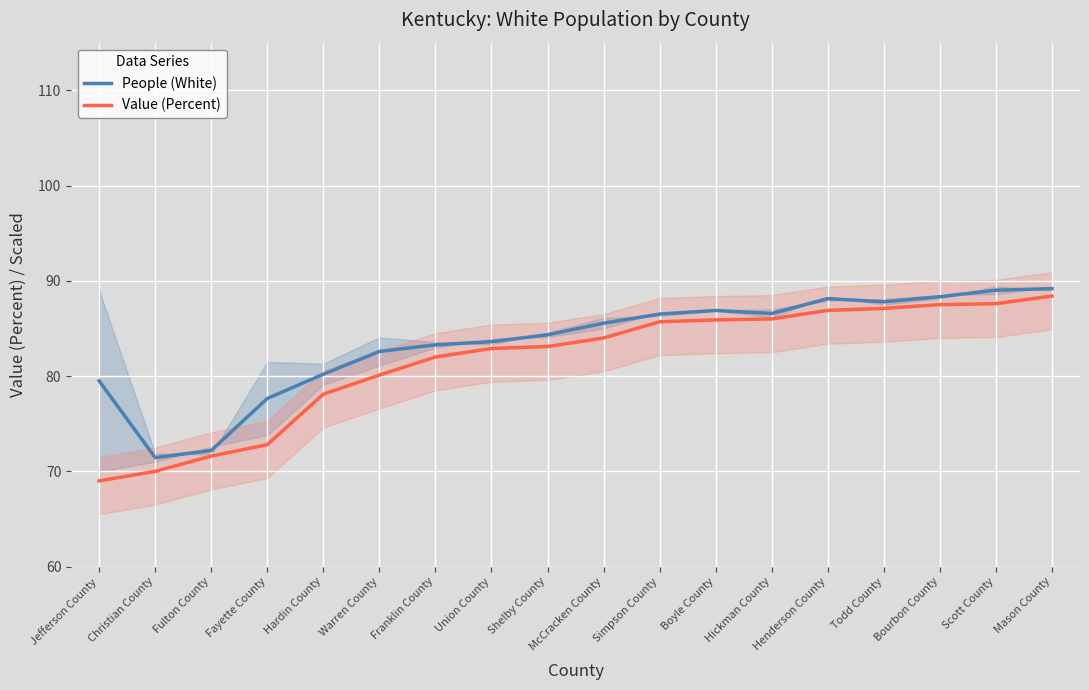

What are all the series names shown in the legend?

People (White), Value (Percent)